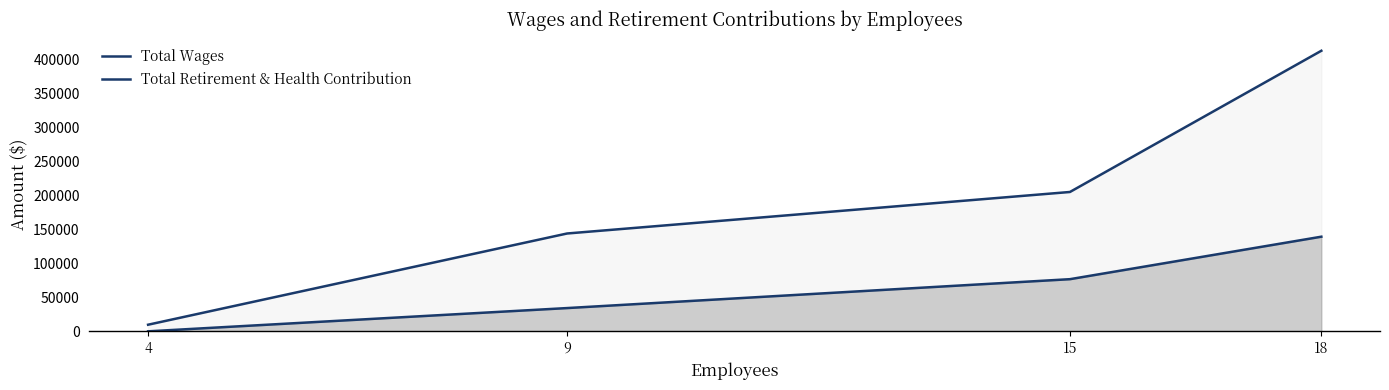

What is the value of the Total Wages point at the 3rd from the left?

205063